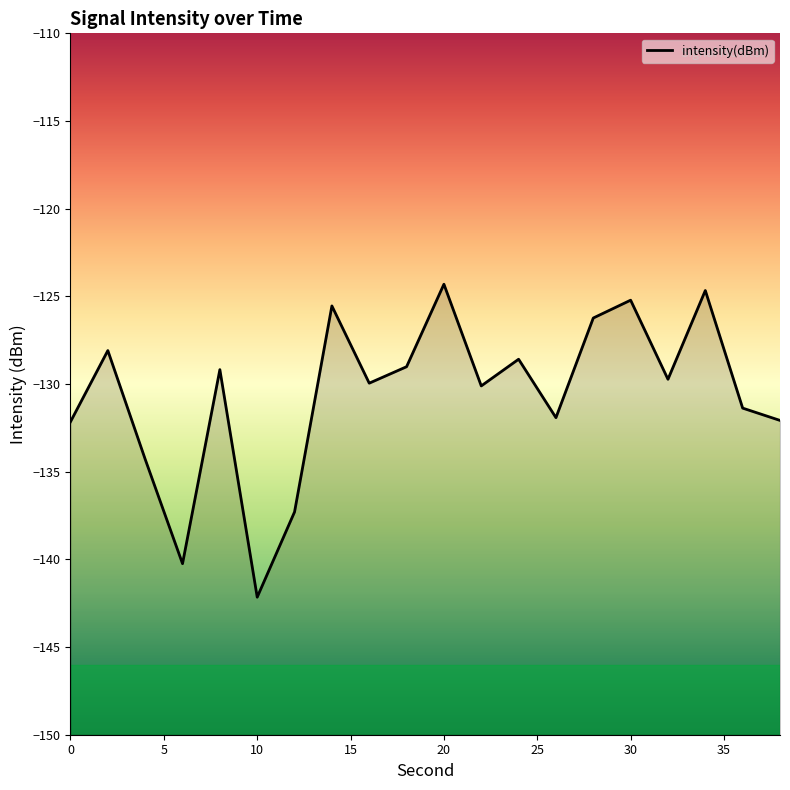

What is the difference between the maximum and minimum values?

17.8